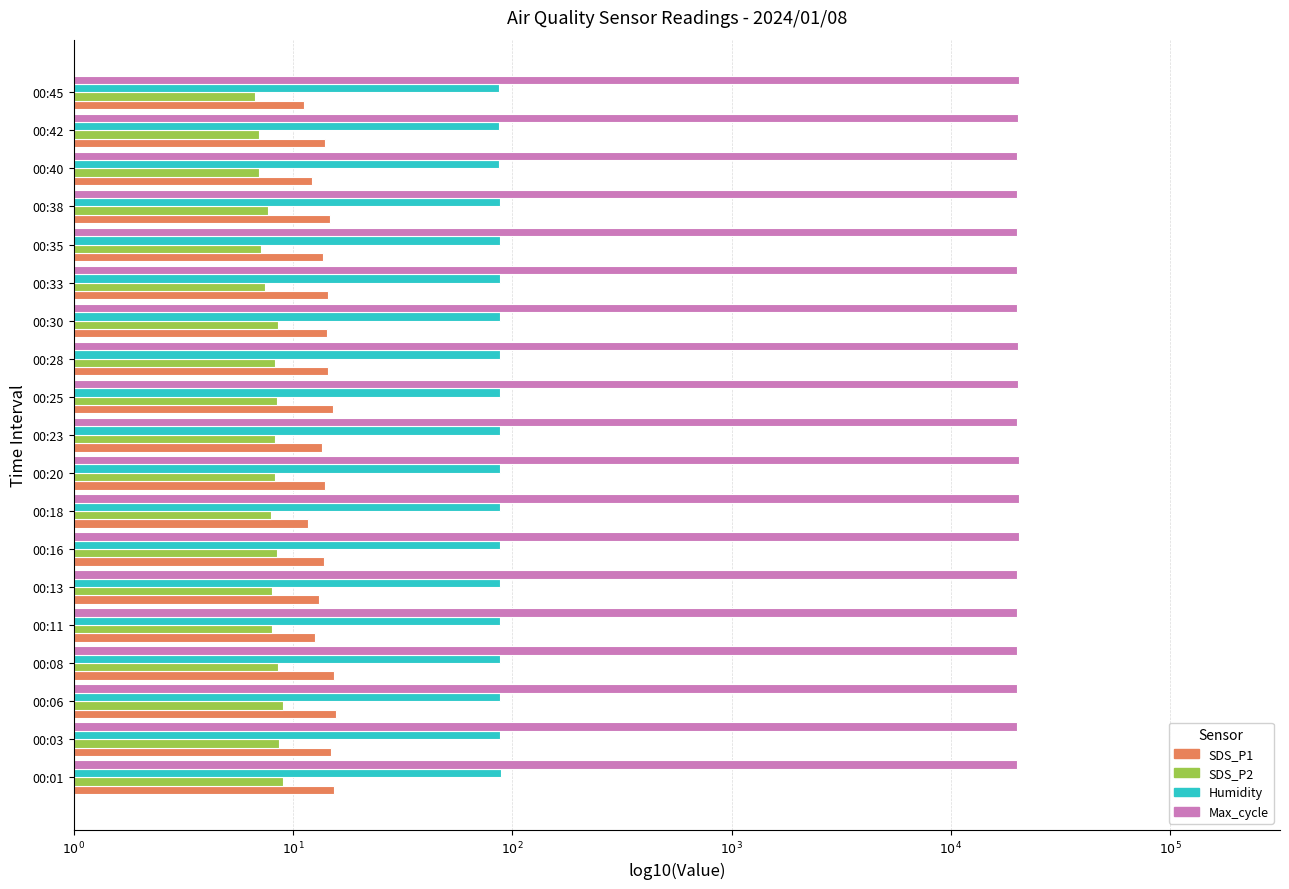

What are all the series names shown in the legend?

SDS_P1, SDS_P2, Humidity, Max_cycle